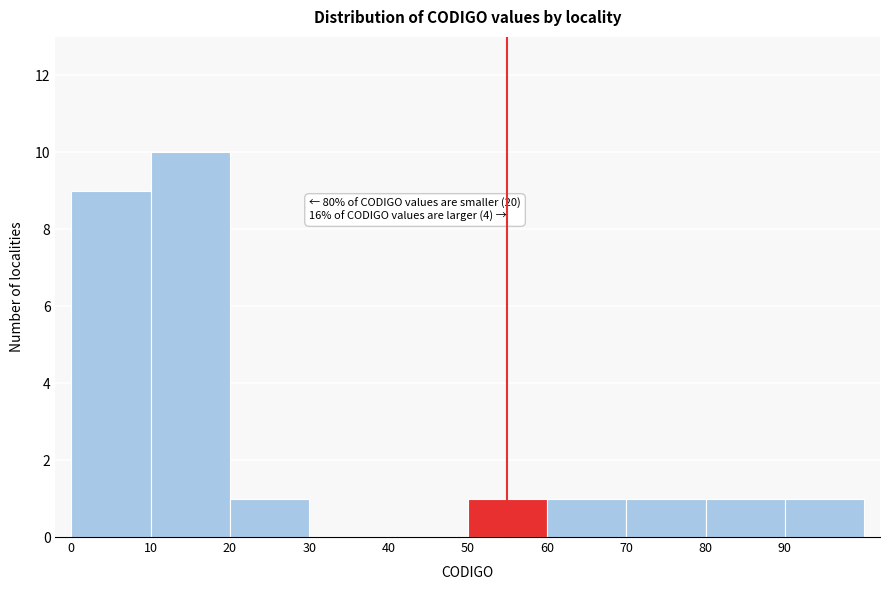

Over which range of the x-axis is the bar tallest?

10 to 20